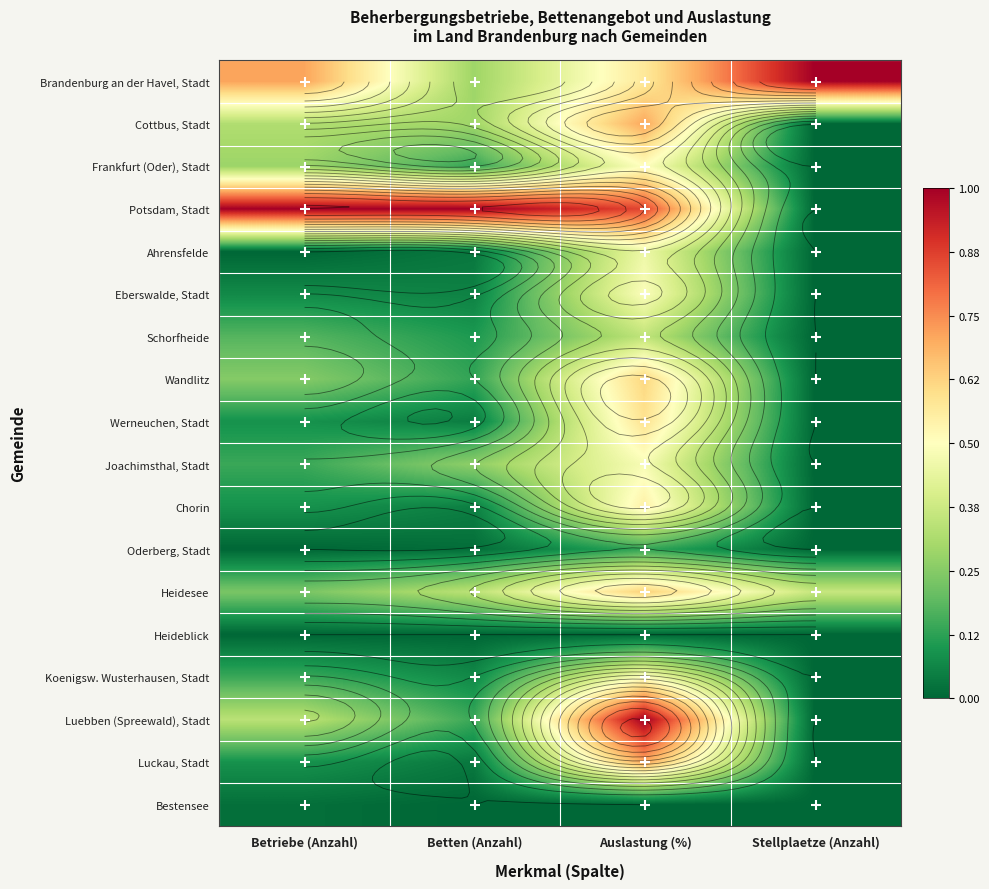

Which label corresponds to the smallest value in the chart?

Stellplaetze (Anzahl)